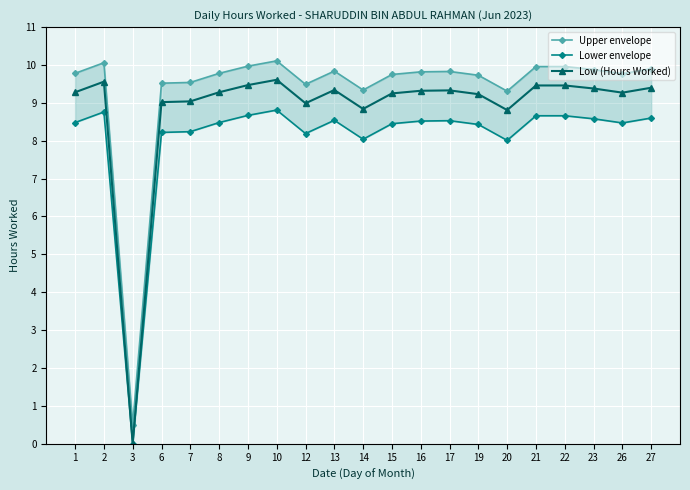

At which label is Upper envelope closest to 5?

20